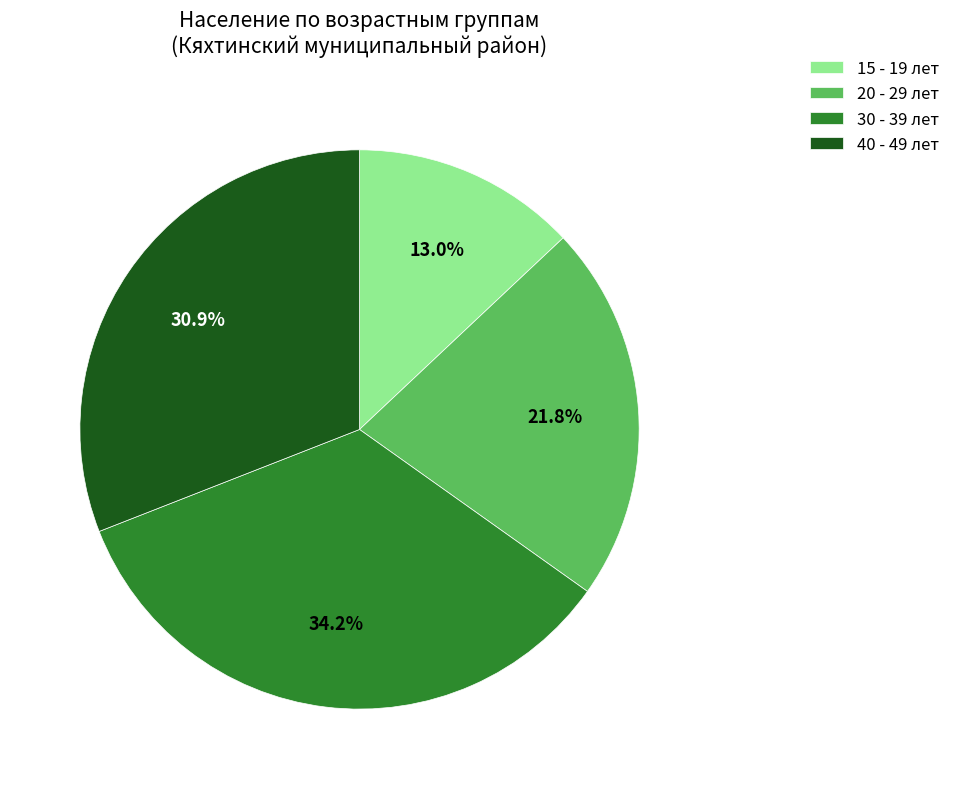

Which slice is the smallest?

15 - 19 лет